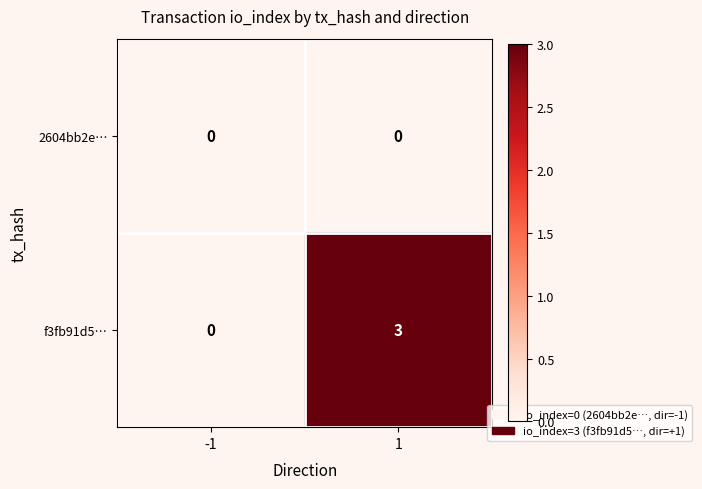

List the series in order of their peak value, highest first.

f3fb91d5…, 2604bb2e…